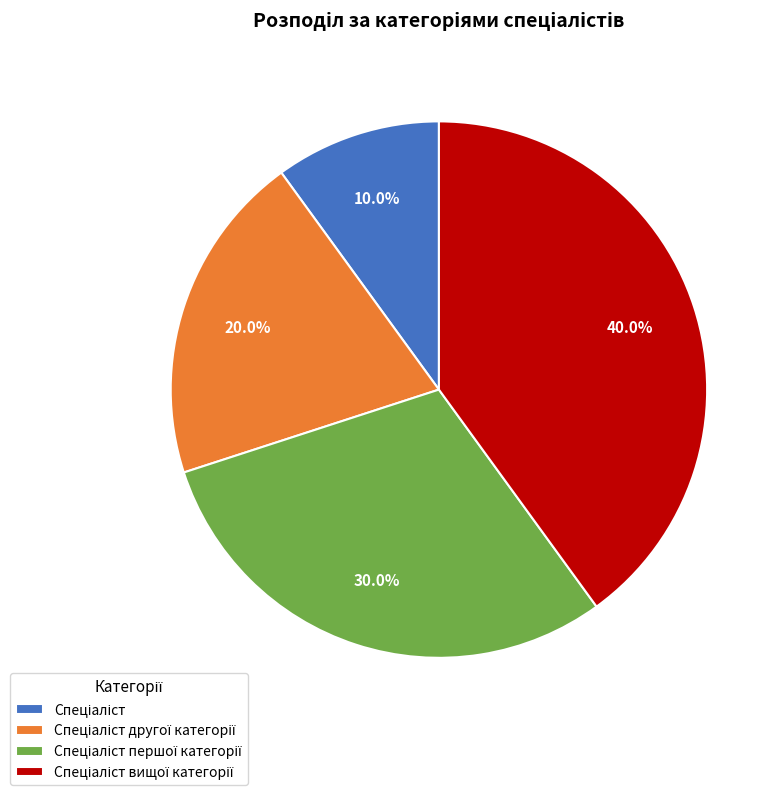

Is there any slice that represents more than half of the pie?

No